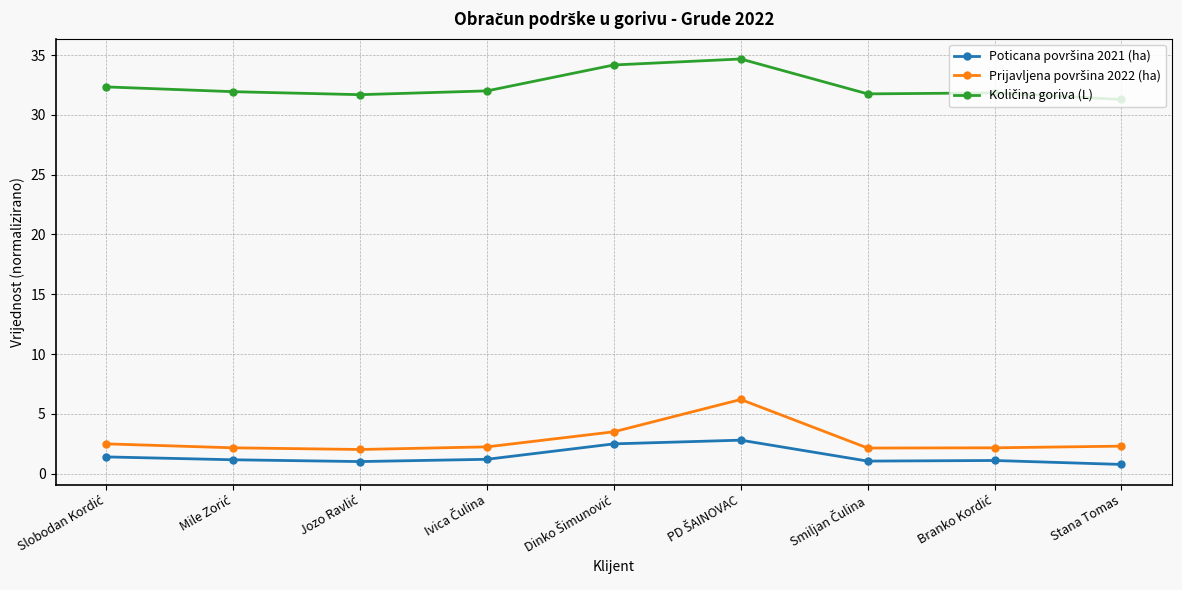

What is the smallest value displayed?

0.8